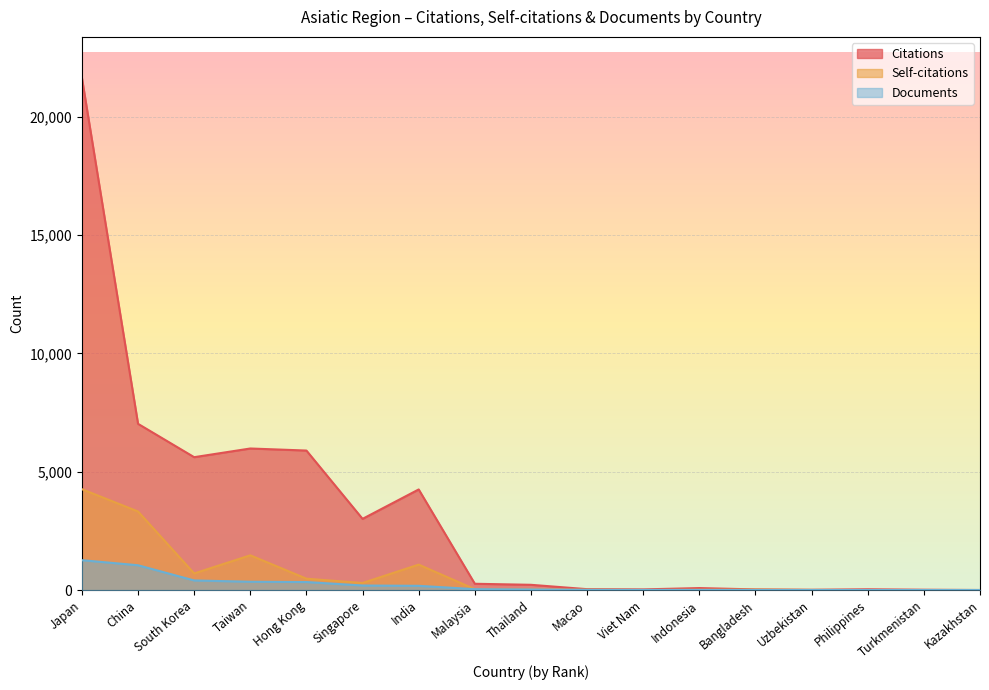

True or false: Citations and Documents cross at least once.

False